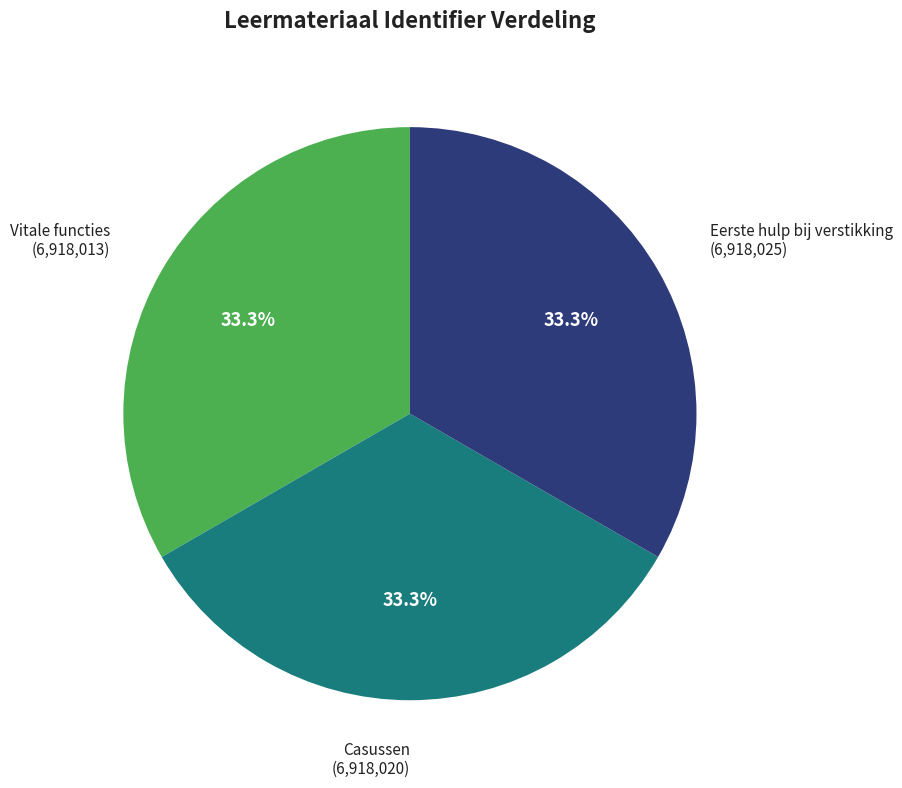

Does any single category account for the majority?

No